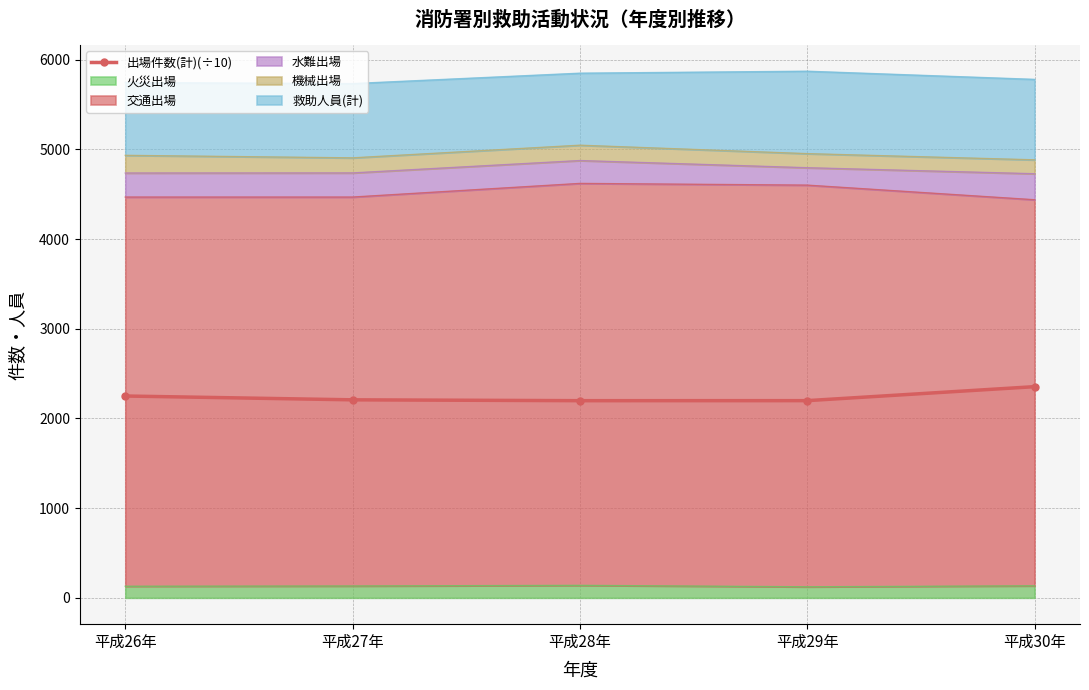

Count the number of categories in the chart.

5